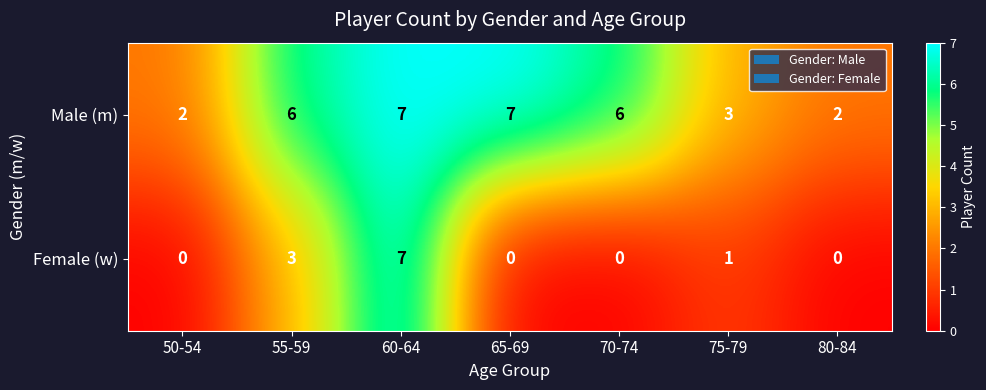

At 70-74, list the series in order from smallest to largest.

Female (w), Male (m)